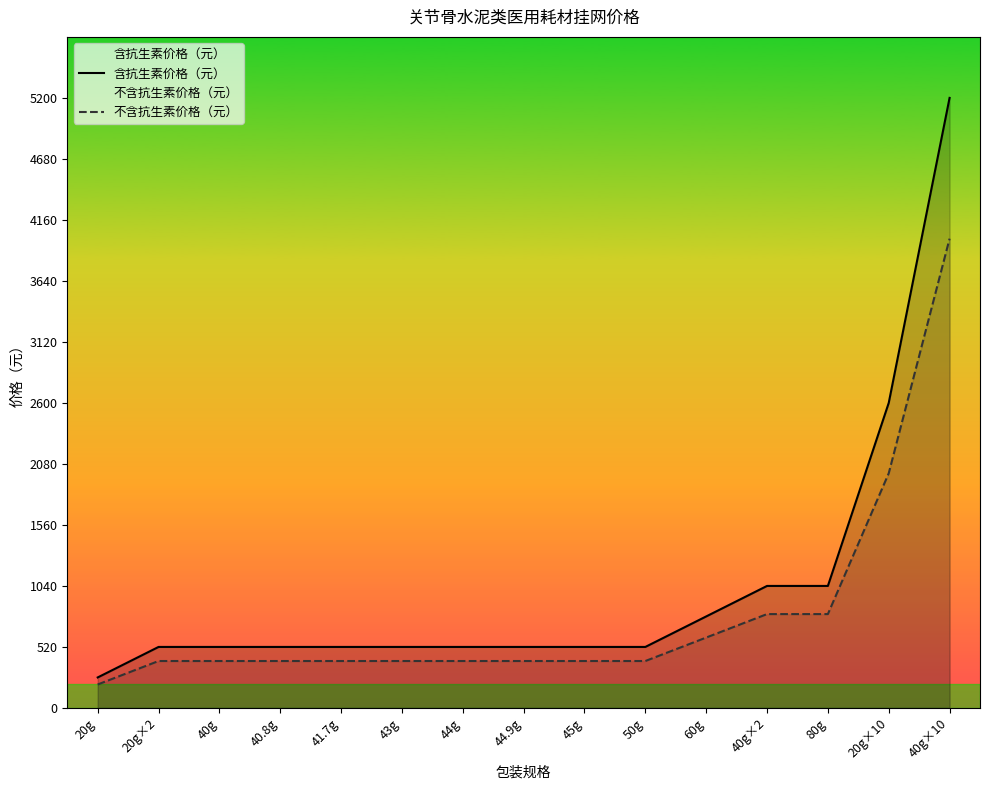

What is the value of the 不含抗生素价格（元） point at the 15th from the left?

4000